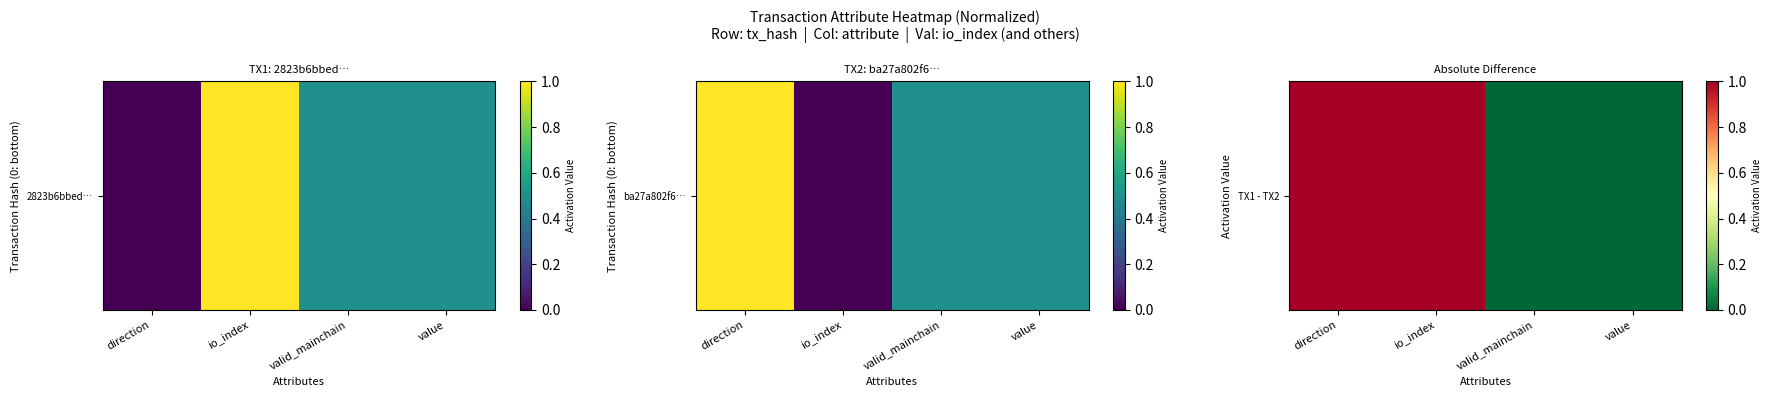

The chart shows a value of 1 at io_index. True or false?

True